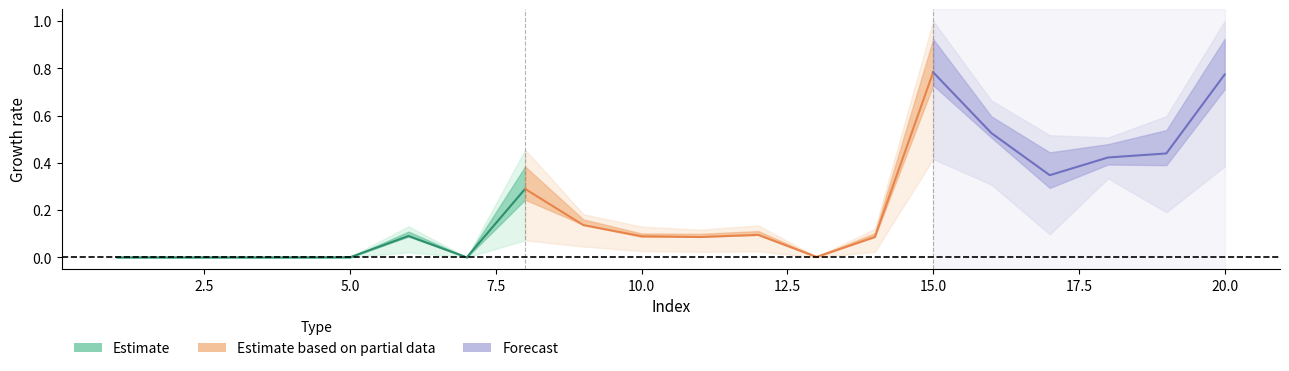

Which category has the lowest value across all series?

1